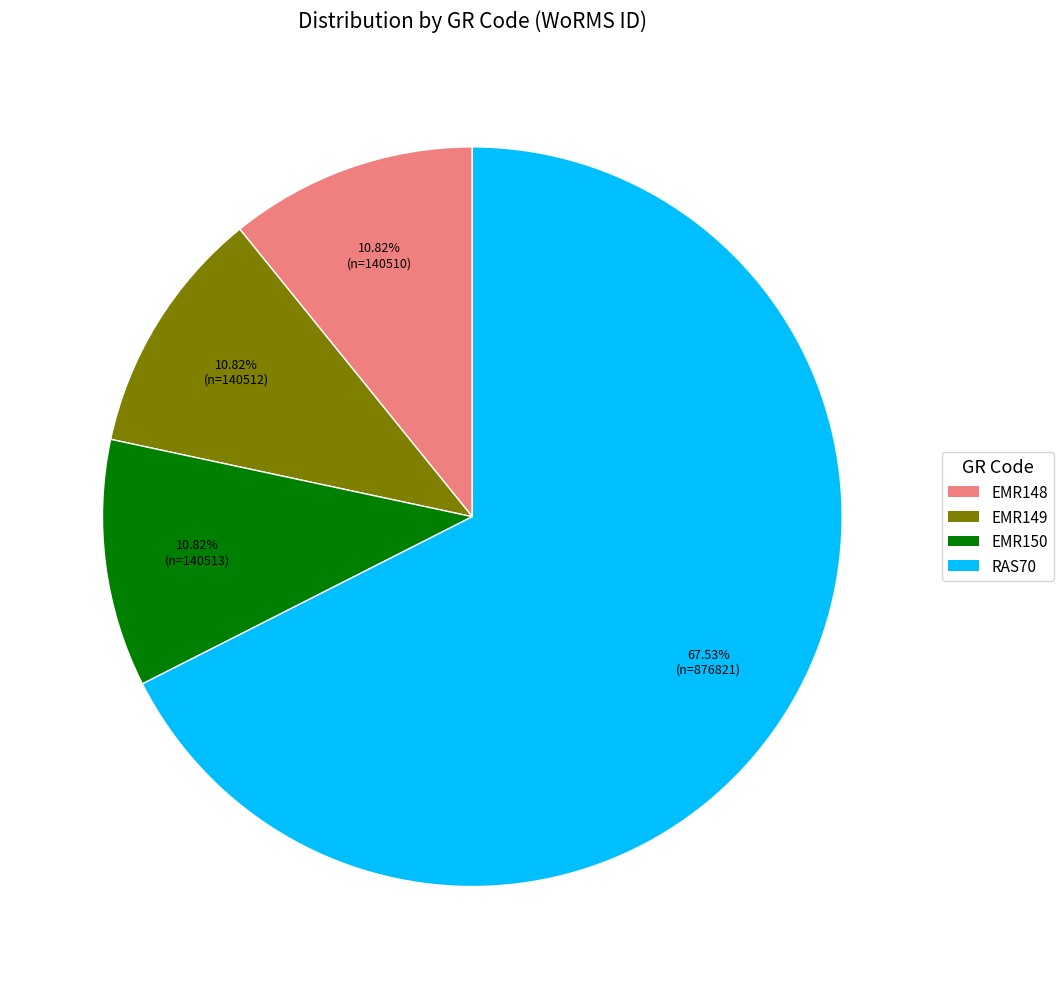

Does RAS70 represent more than half of the total?

Yes